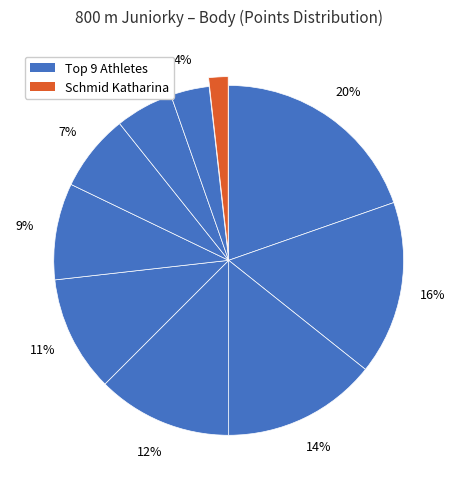

Count the number of slices in the pie.

10